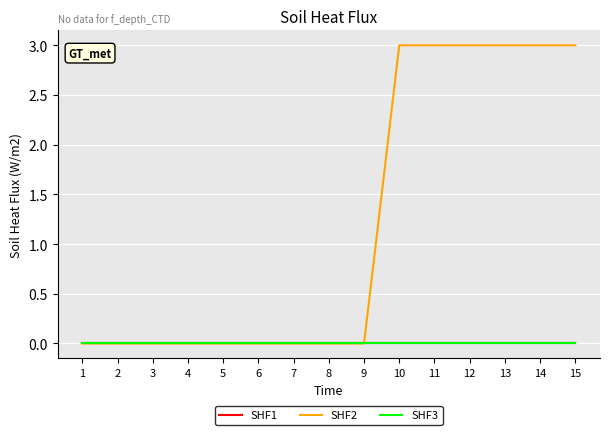

Between 2 and 13, which series saw the biggest shift?

SHF2